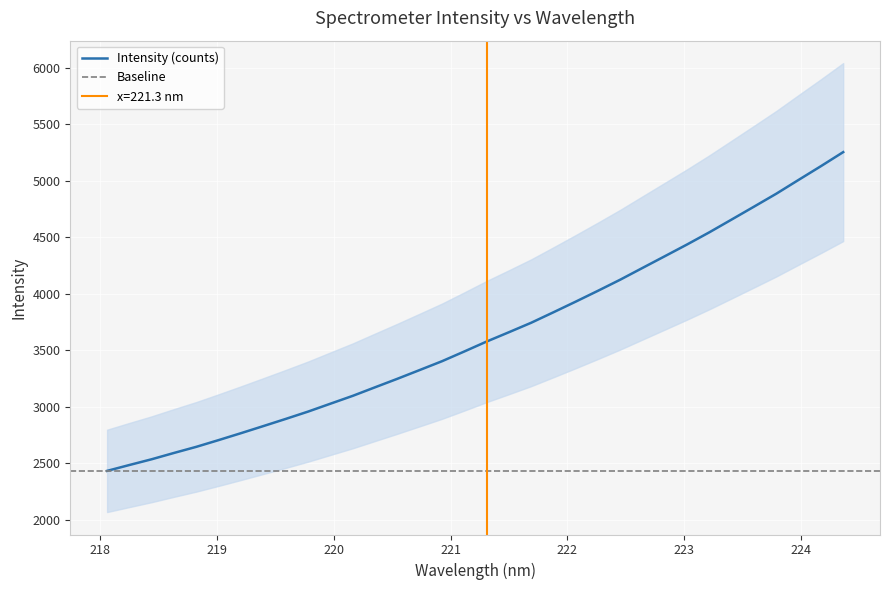

What is the highest value of the Intensity (counts) series?

5254.6